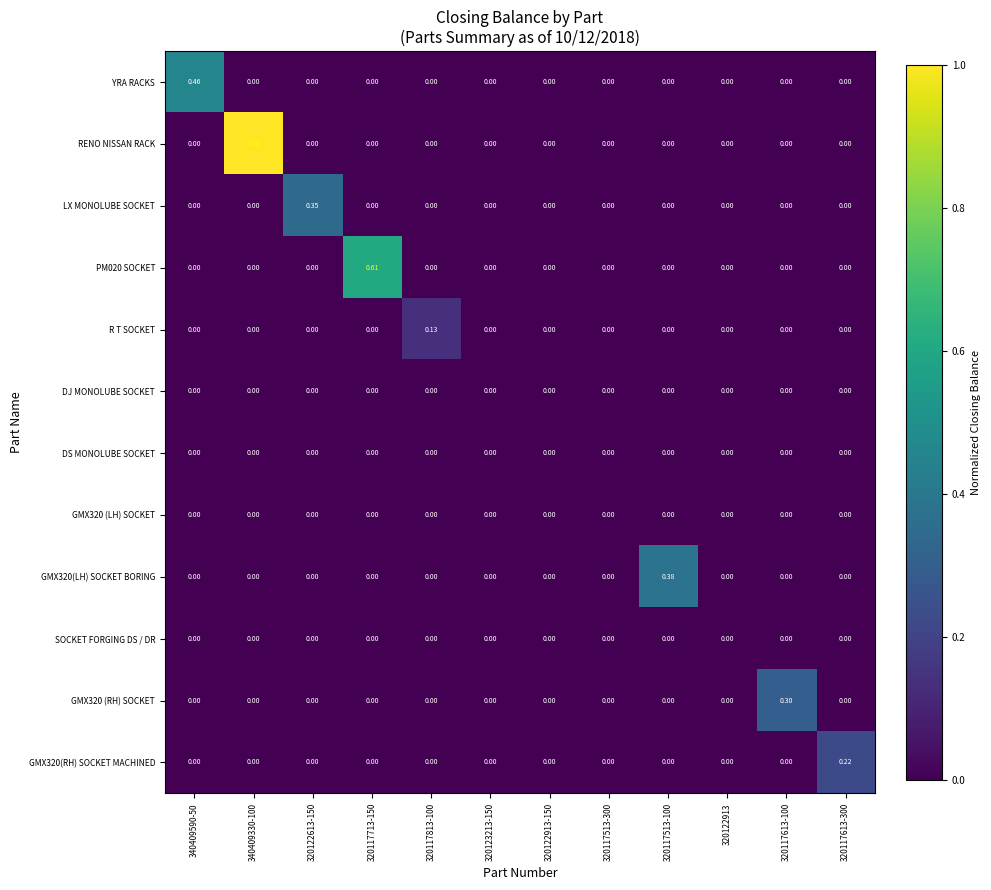

Which series has the widest spread of values?

RENO NISSAN RACK